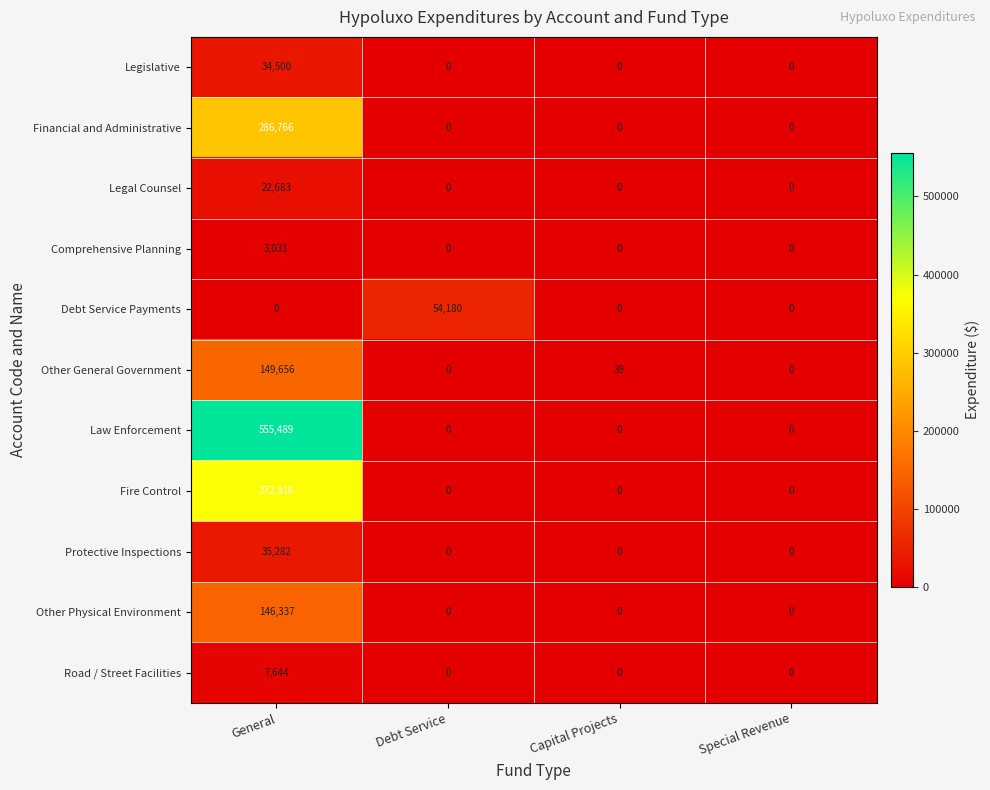

What is the average value of the Legislative series?

8625